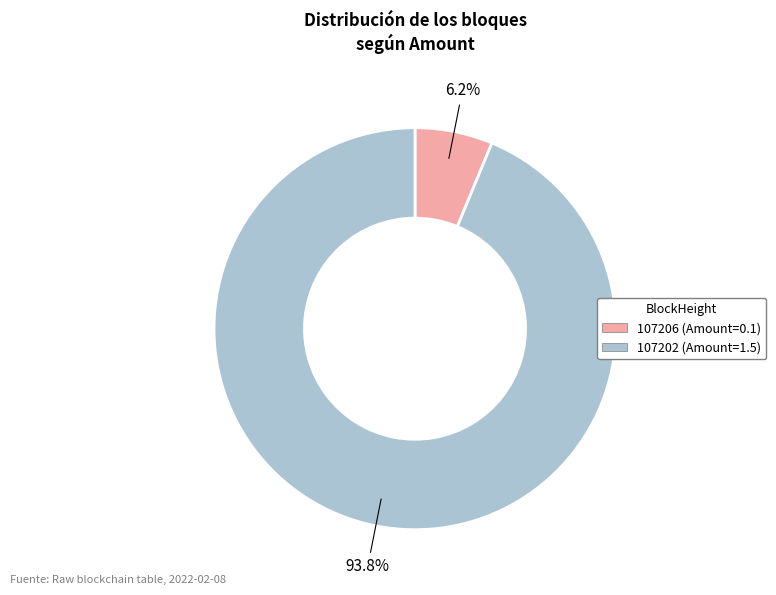

Which slice is the largest?

107202